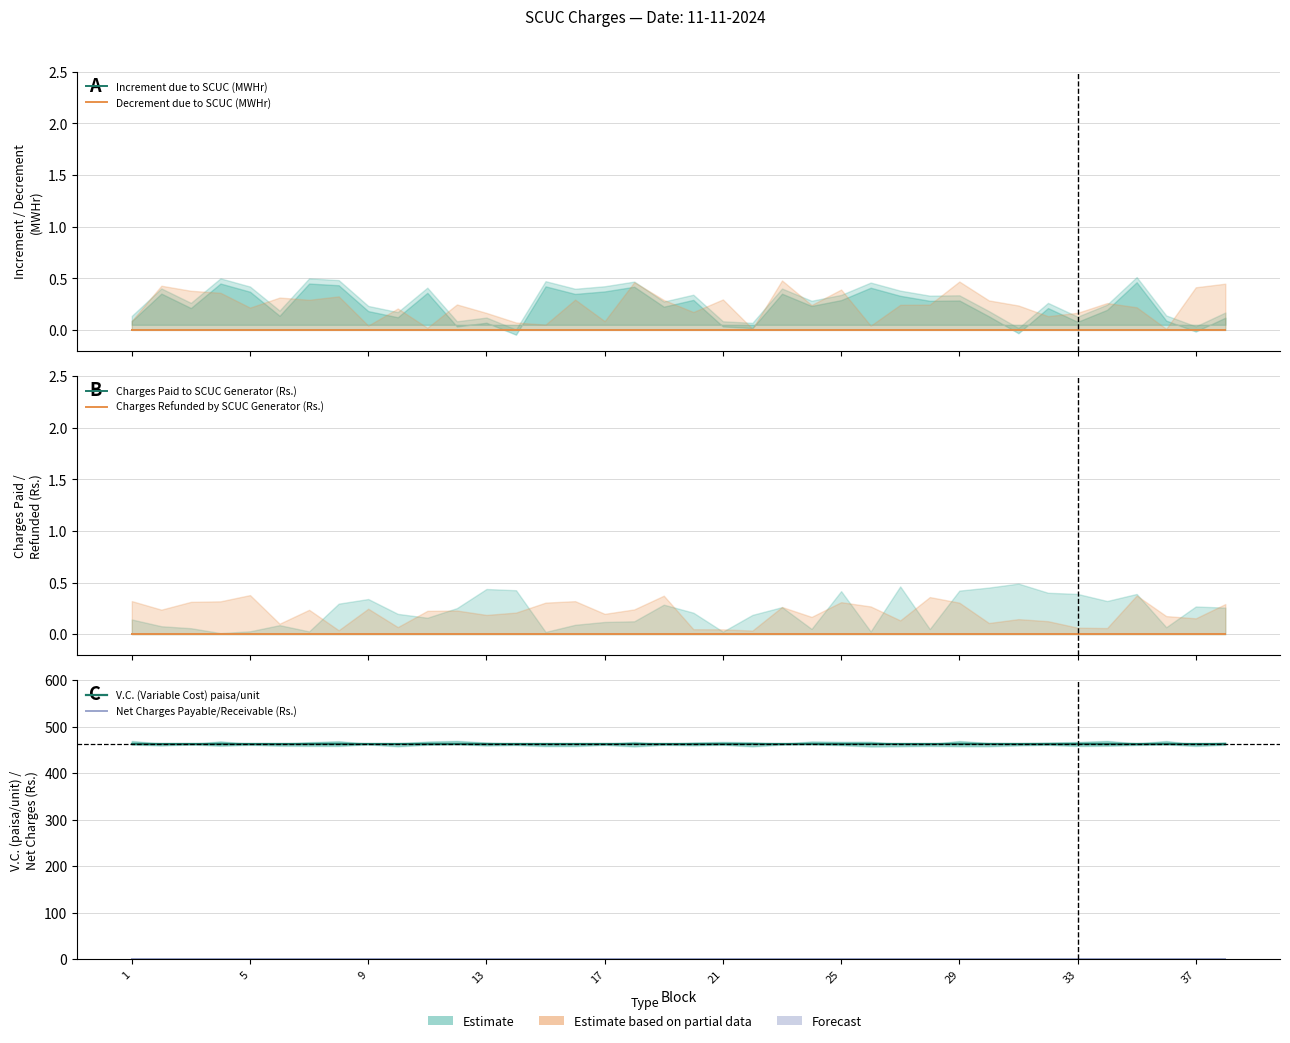

Which series changed the most between 12 and 26?

Increment due to SCUC (MWHr)